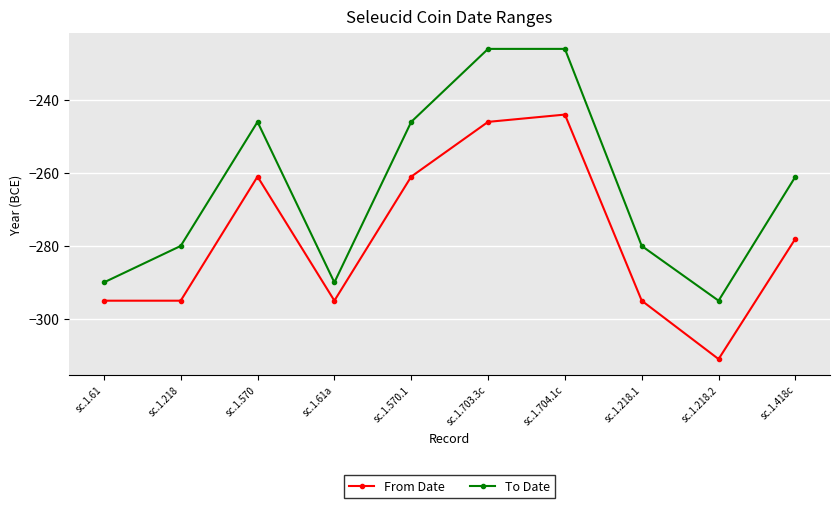

How many interior local peaks does the From Date series have?

2